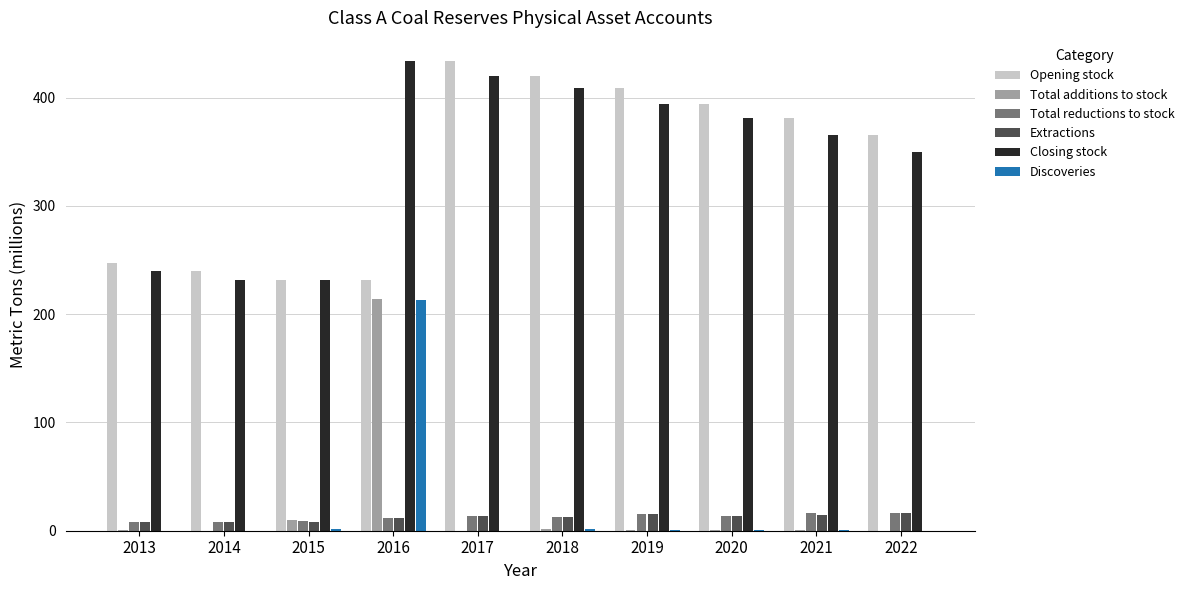

At which category is the sum across all series the highest?

2016